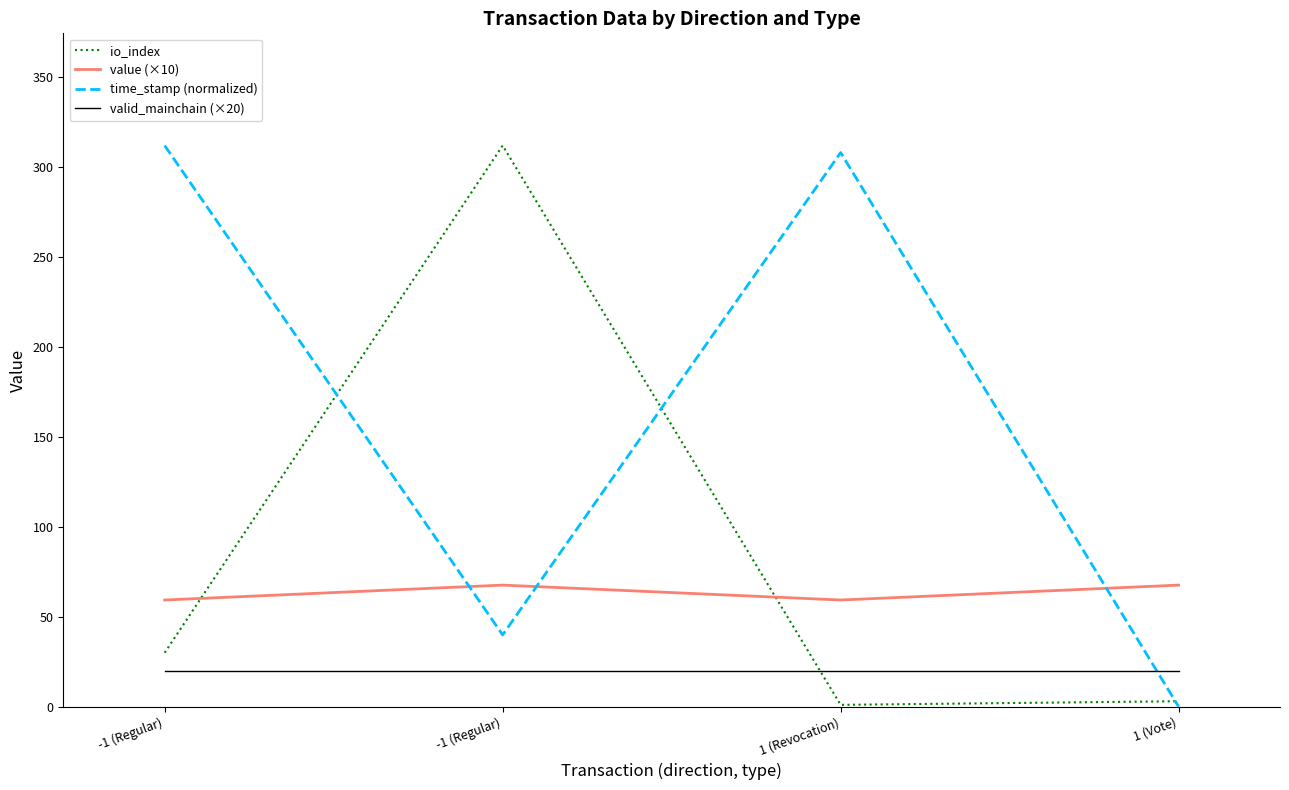

True or false: time_stamp (normalized) and valid_mainchain (×20) intersect in this chart.

True